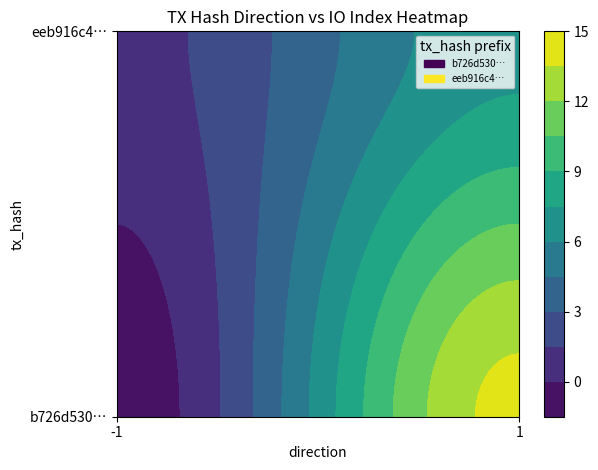

The value of eeb916c41cc598379db2ce9a9c89ba811532eb5 at 1 is 10. True or false?

False